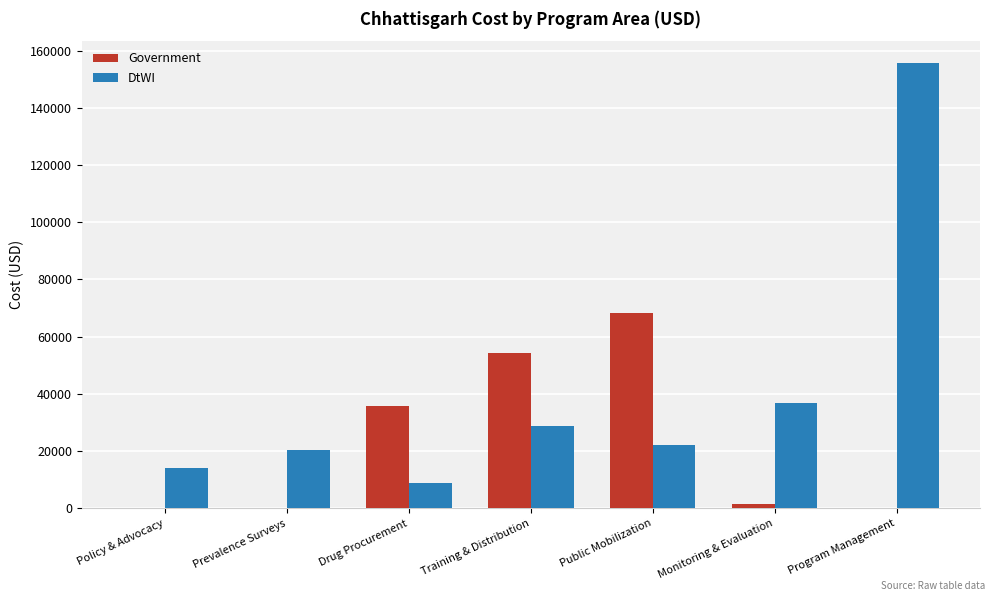

Between Policy & Advocacy and Drug Procurement, which series saw the biggest shift?

Government